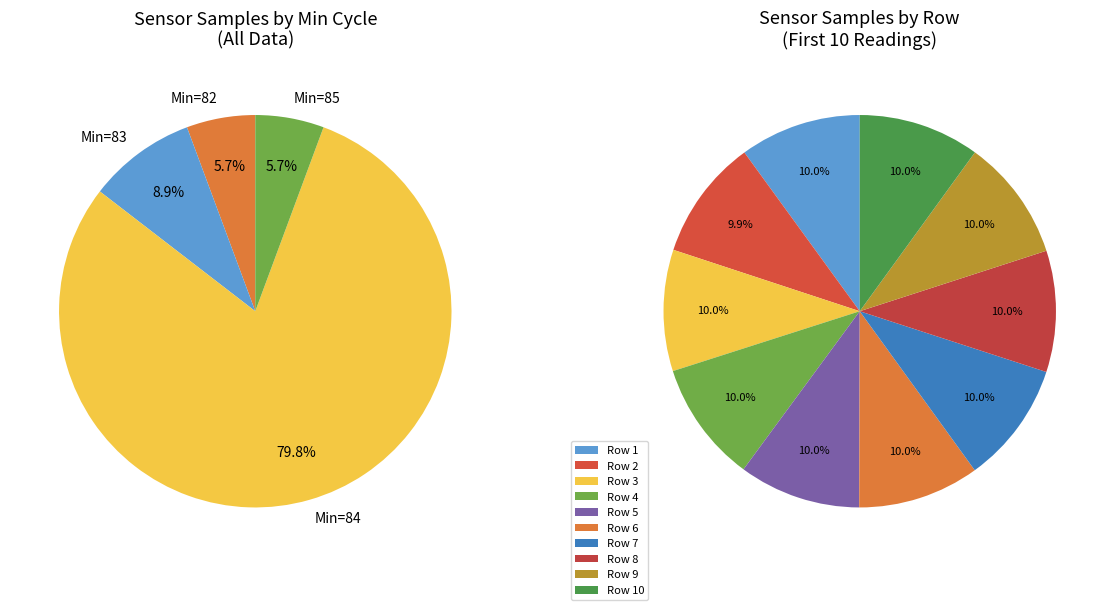

How many slices are in this pie chart?

10